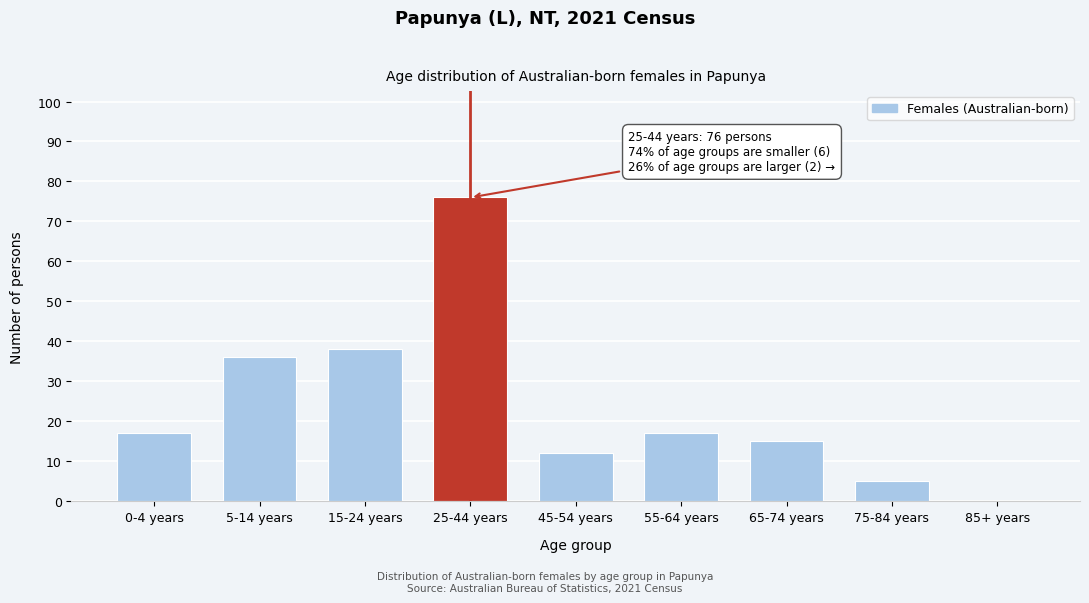

Reading left to right, extract all data points from this chart.

0-4 years=17	5-14 years=36	15-24 years=38	25-44 years=76	45-54 years=12	55-64 years=17	65-74 years=15	75-84 years=5	85+ years=0